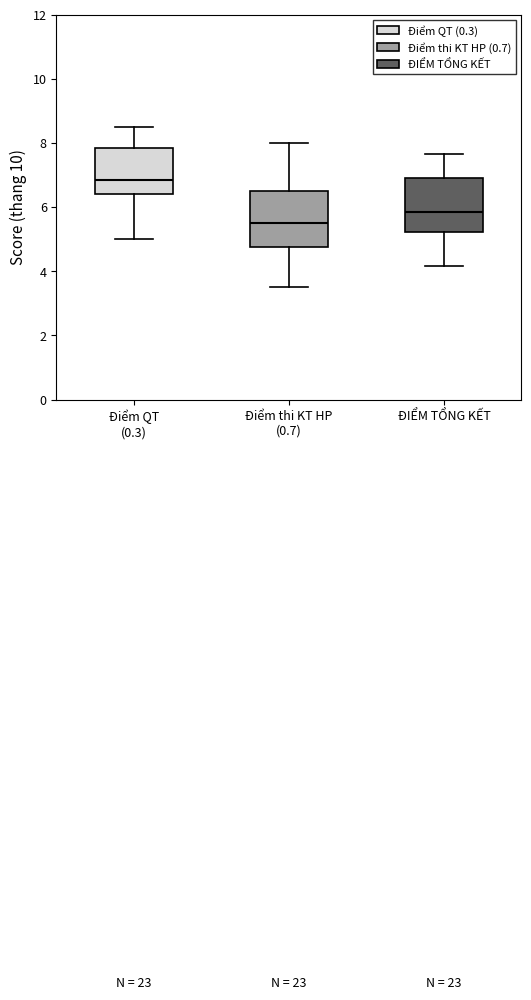

Where does the median line of the box for Điểm QT (0.3) sit on the y-axis? The values are not printed on the chart, so give them approximately, as read against the axis.

6.8